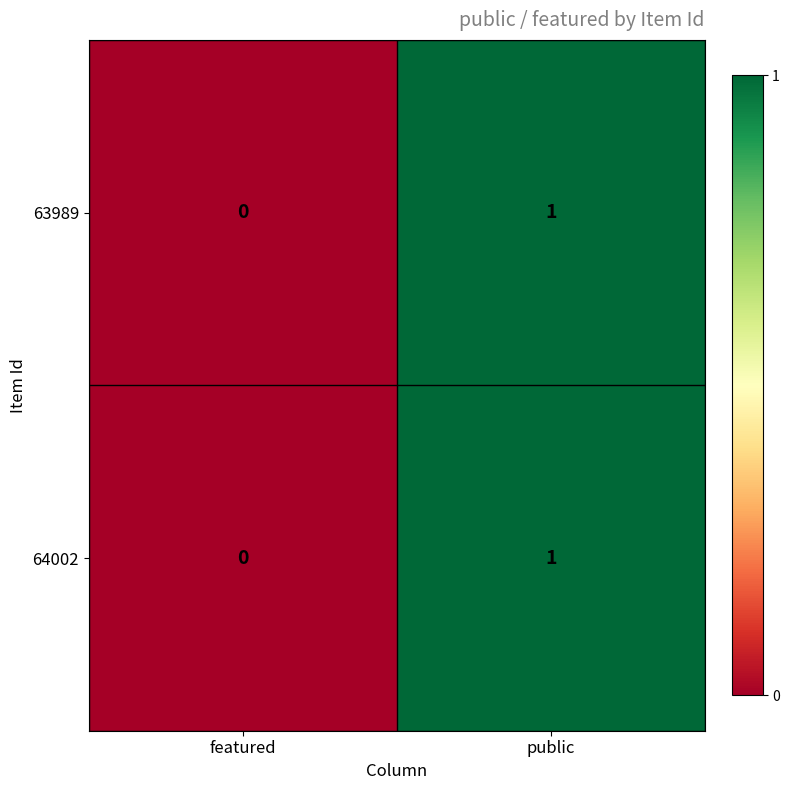

Which category has the lowest value across all series?

featured